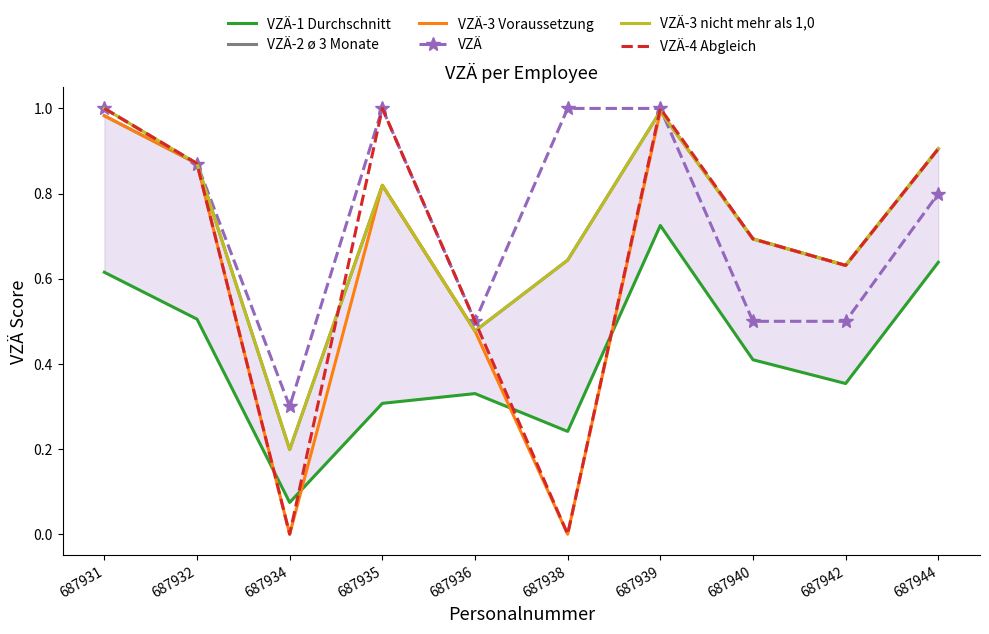

What is the sum of the VZÄ-2 ø 3 Monate values at 687931 and 687938?

1.6